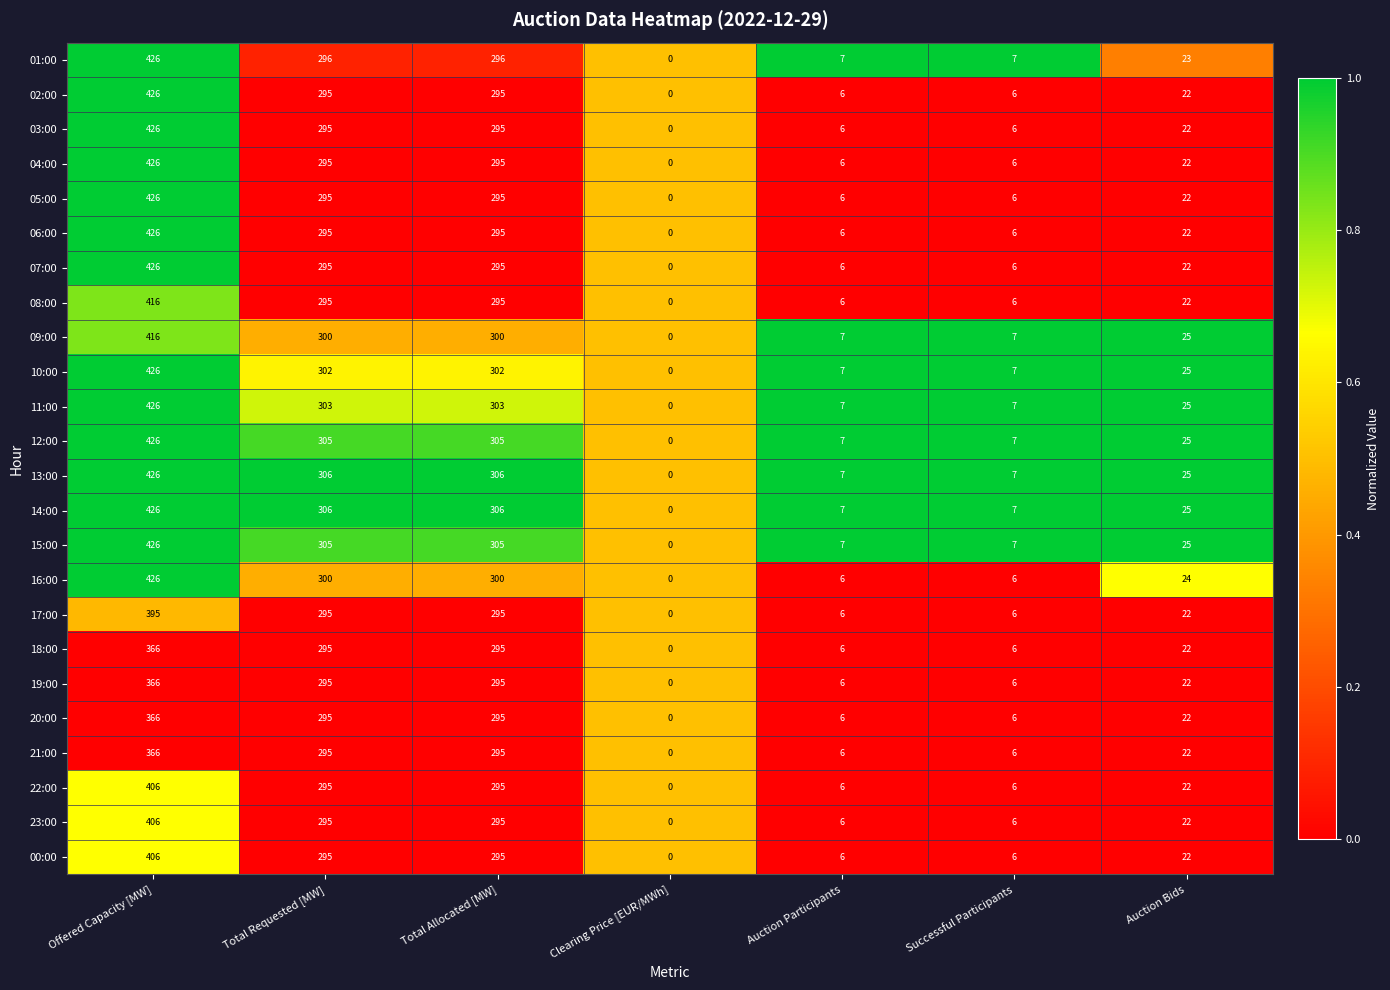

Where does the 10:00 series first go above 25?

Offered Capacity [MW]